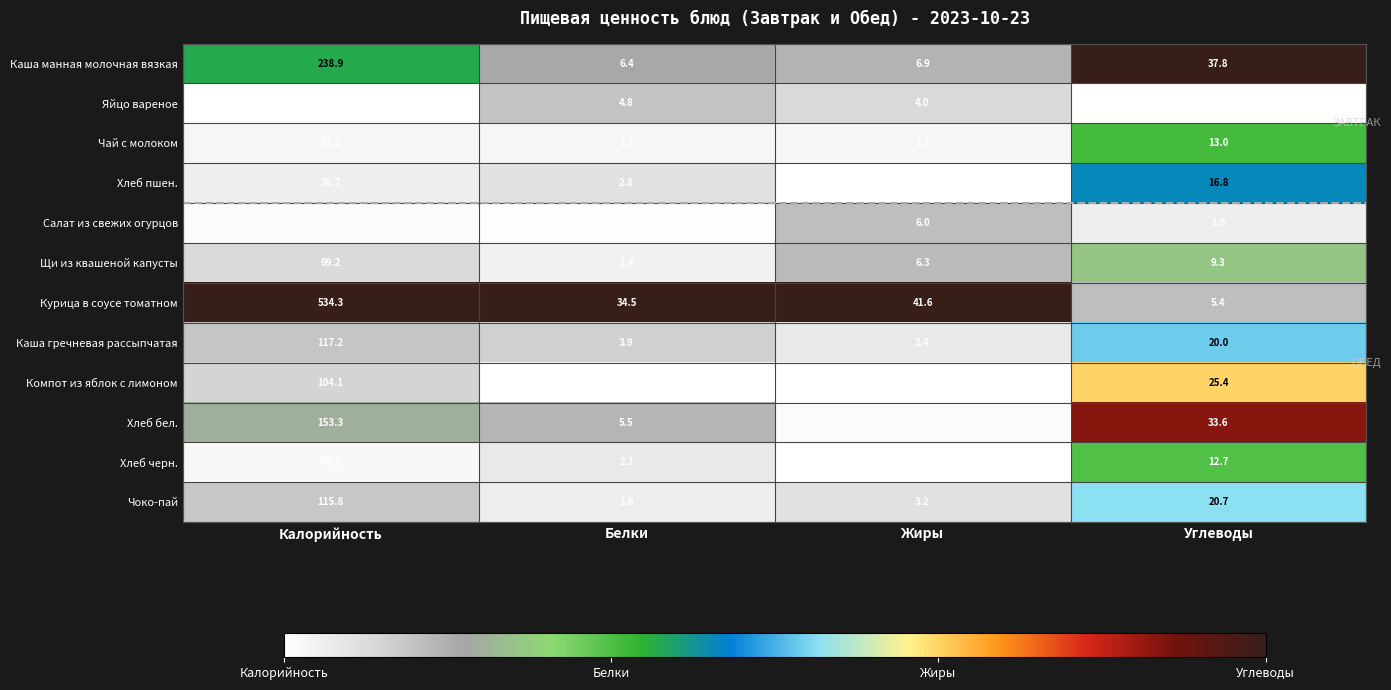

The value of Каша манная молочная вязкая at Калорийность is 238.9. True or false?

True